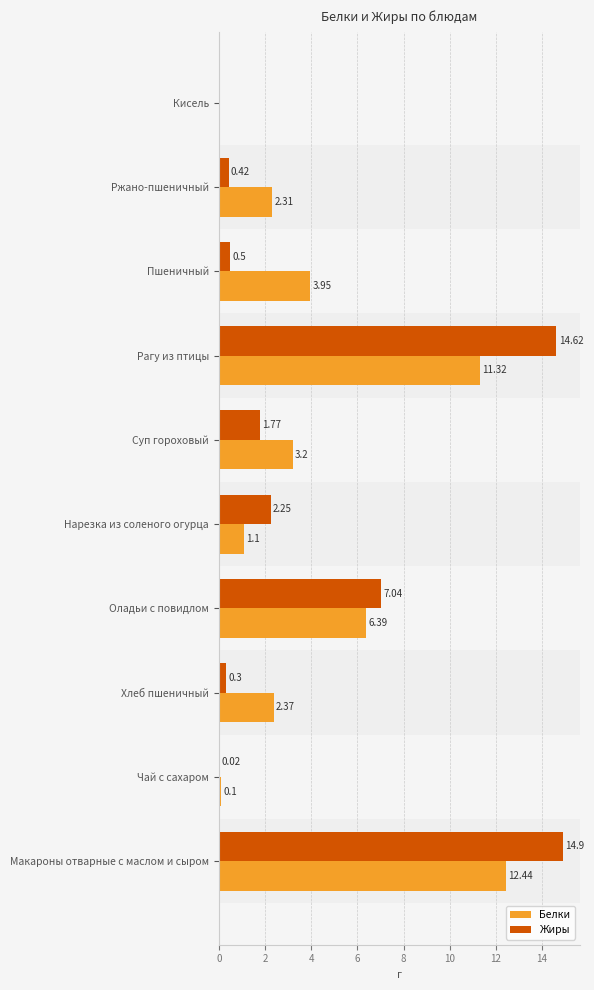

Which series has the largest total across all categories?

Белки